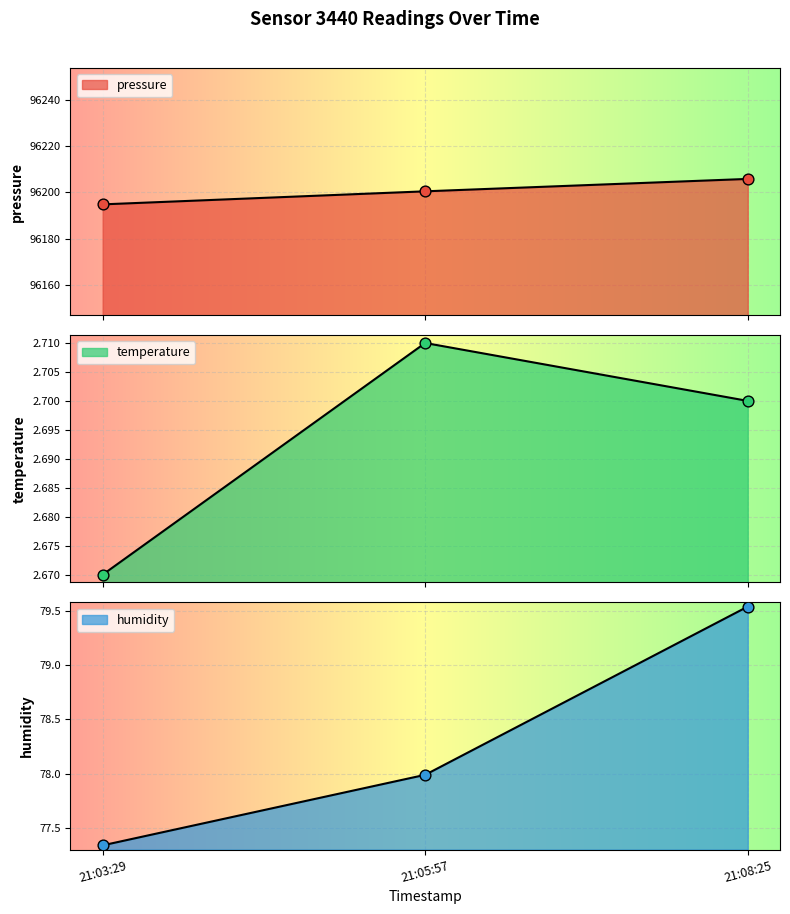

Which series reaches the maximum Y coordinate?

pressure